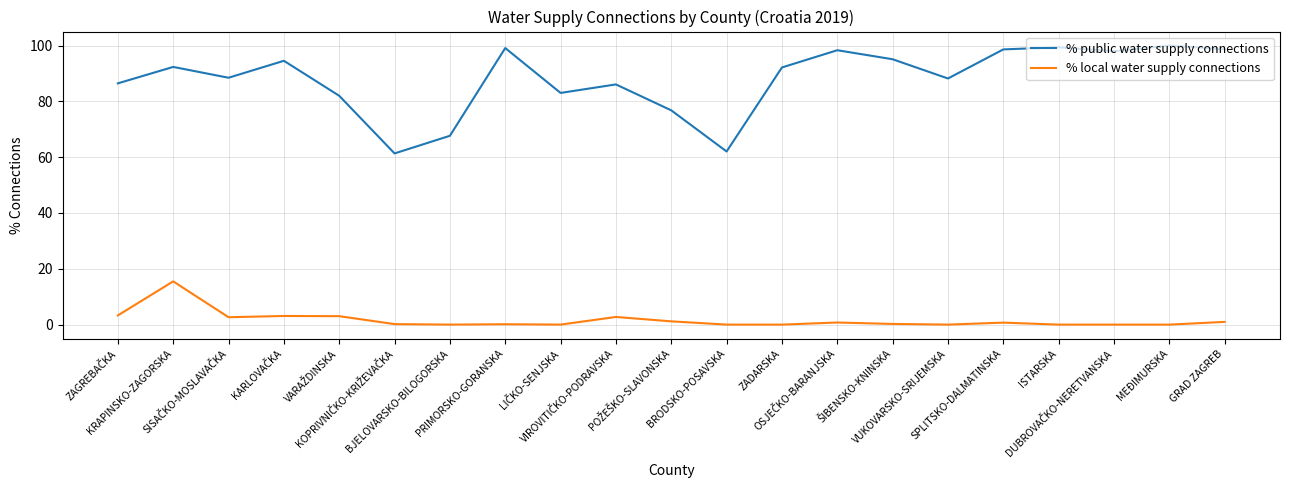

What is the difference between the maximum and minimum values in the % local water supply connections series?

15.5